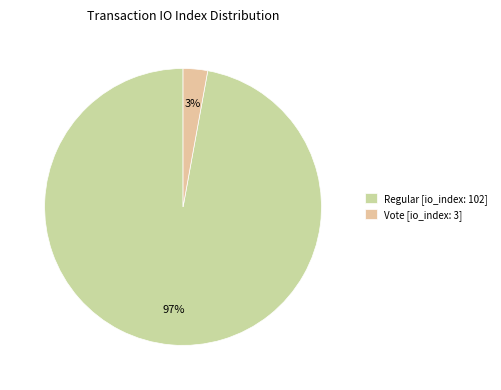

Count the number of slices in the pie.

2